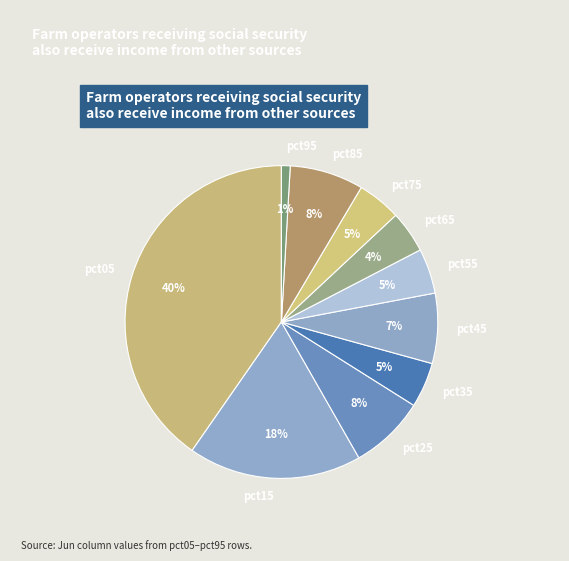

Do pct85 and pct05 together represent more than half of the pie?

No